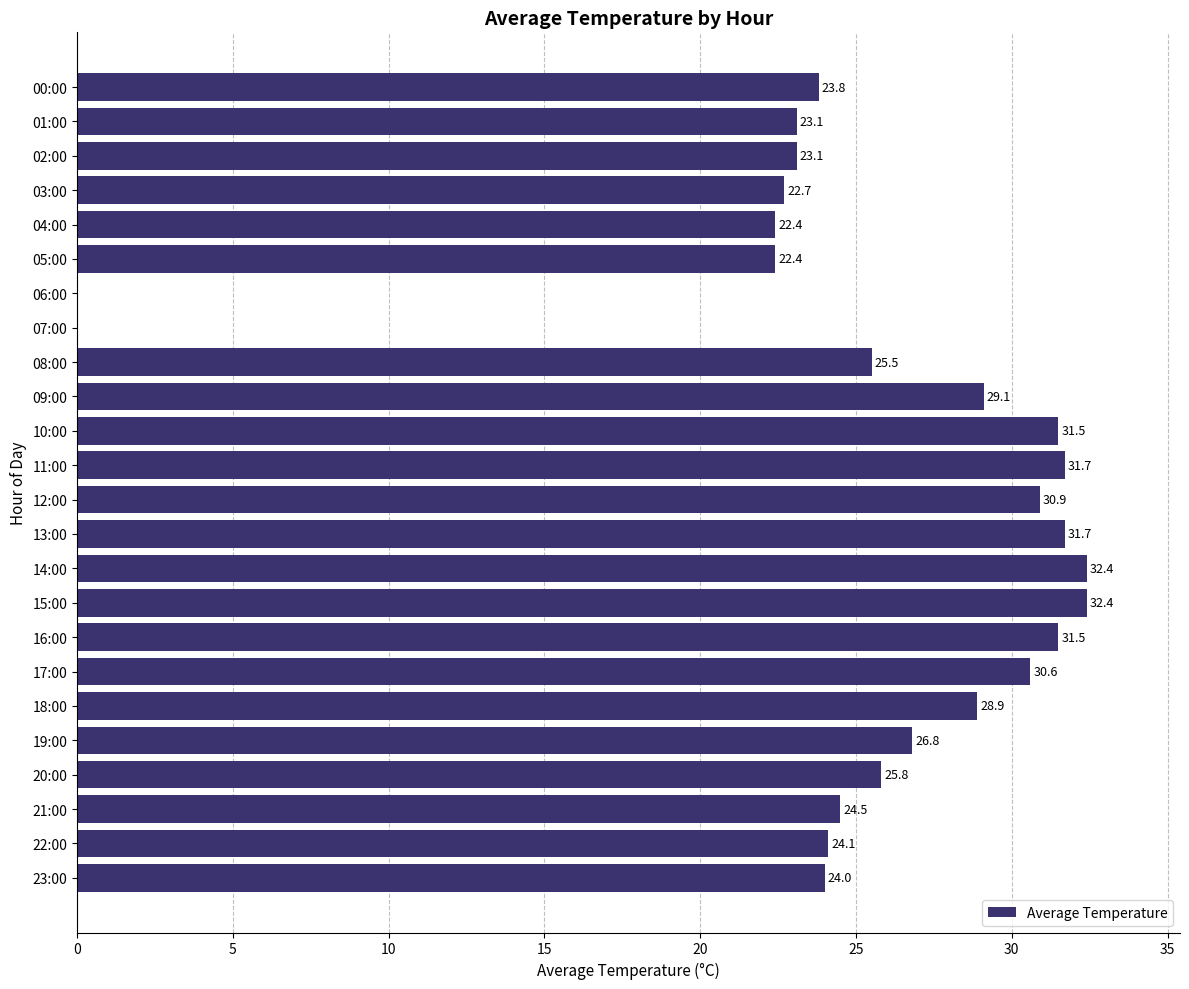

What is the sum of the values at 23:00 and 18:00?

52.9